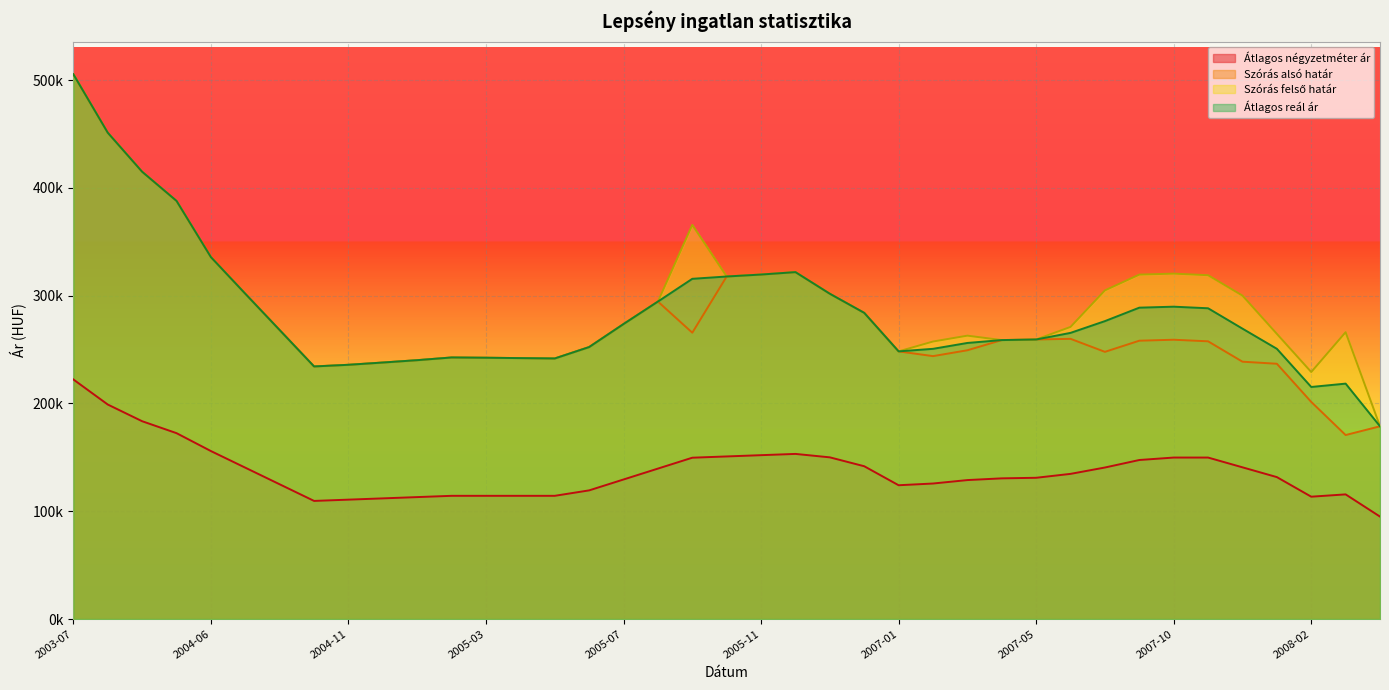

How many lines are shown in the chart?

4